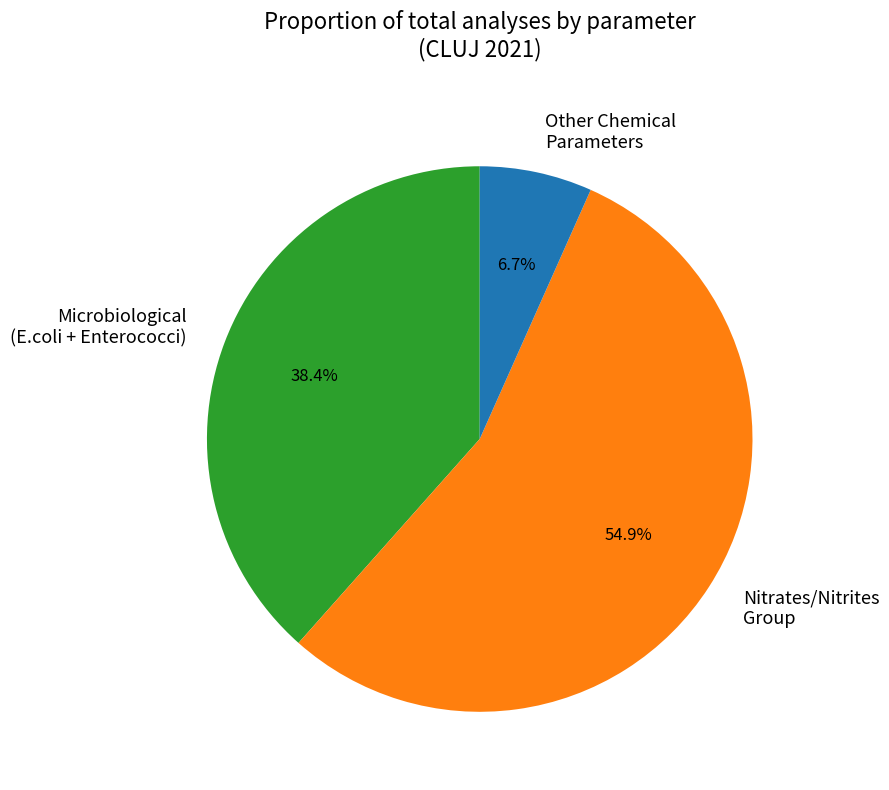

Rank the categories by value from lowest to highest.

Other Chemical Parameters, Microbiological (E.coli + Enterococci), Nitrates/Nitrites Group